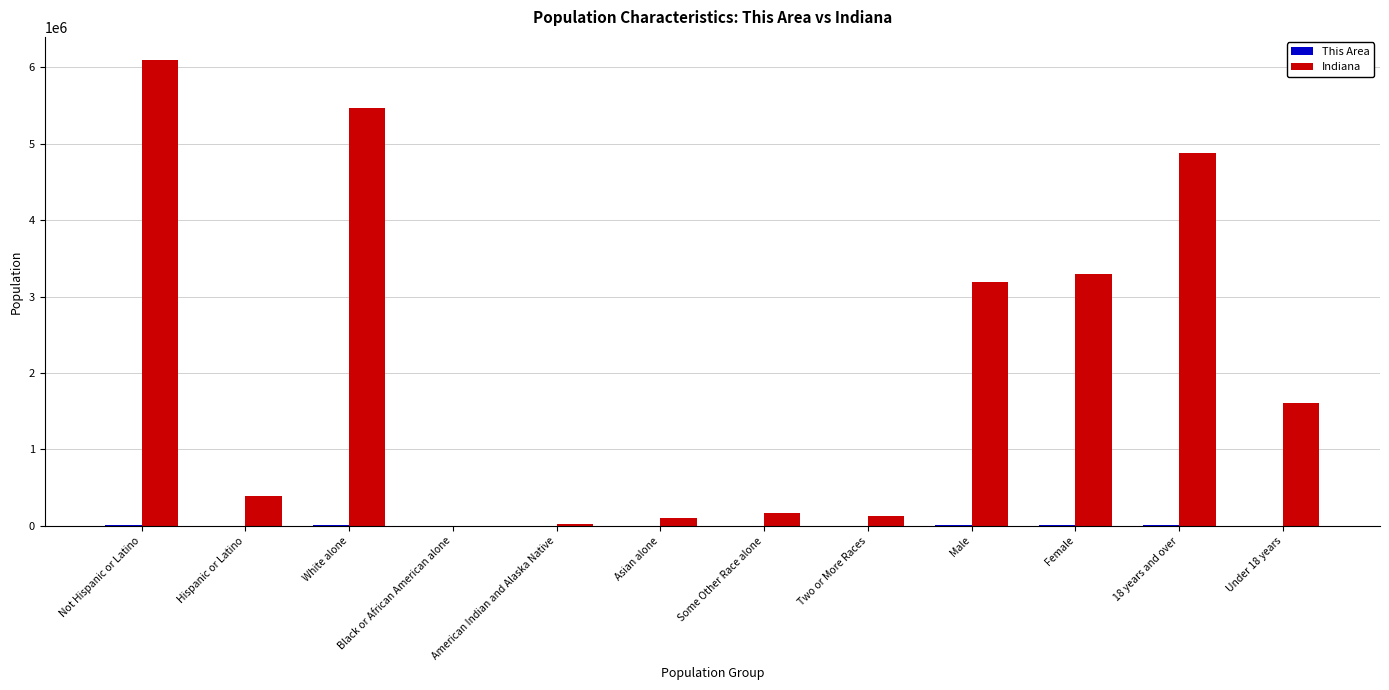

What is the total value across all series at Asian alone?

102494